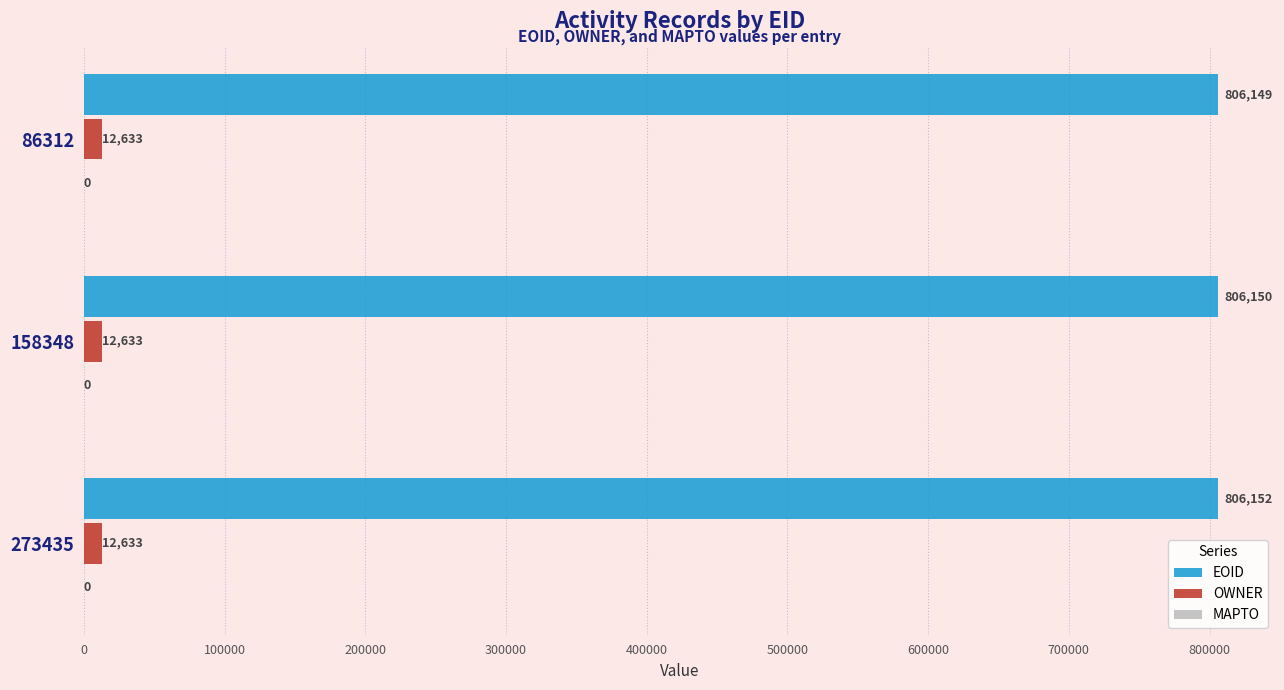

What is the greatest value displayed?

806152